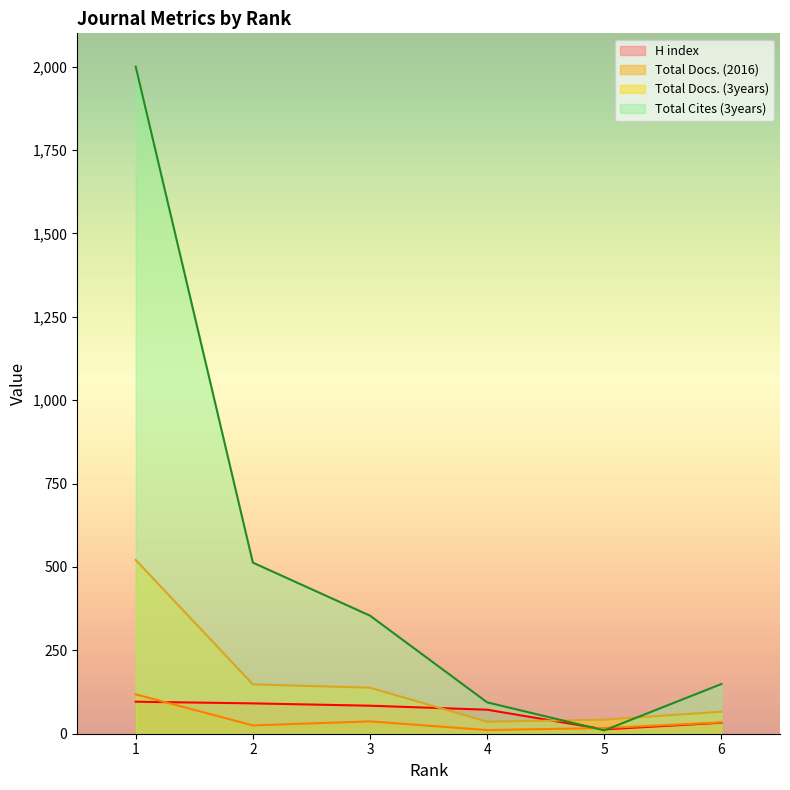

True or false: H index has a value of 13 at 5.

True